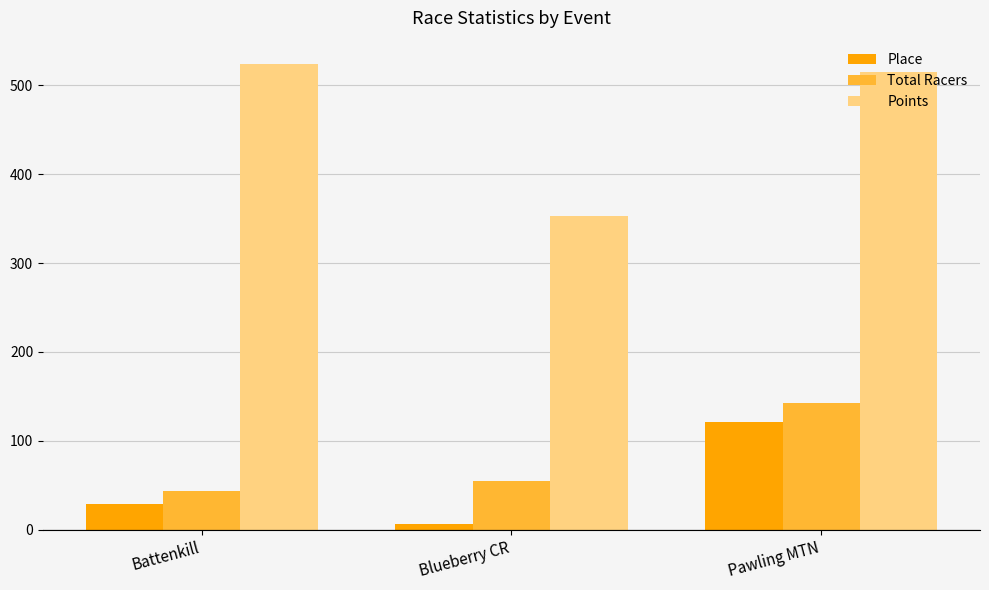

What is the label of the 1st bar from the right?

Pawling MTN